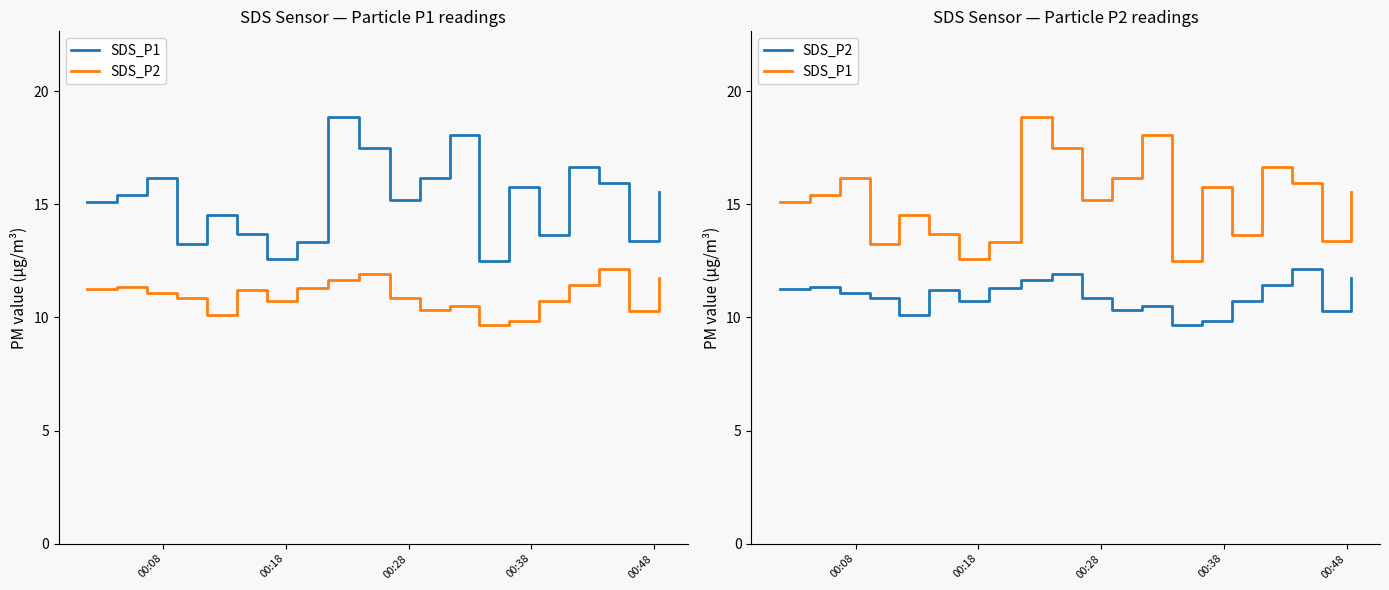

True or false: SDS_P1 and SDS_P2 intersect in this chart.

False